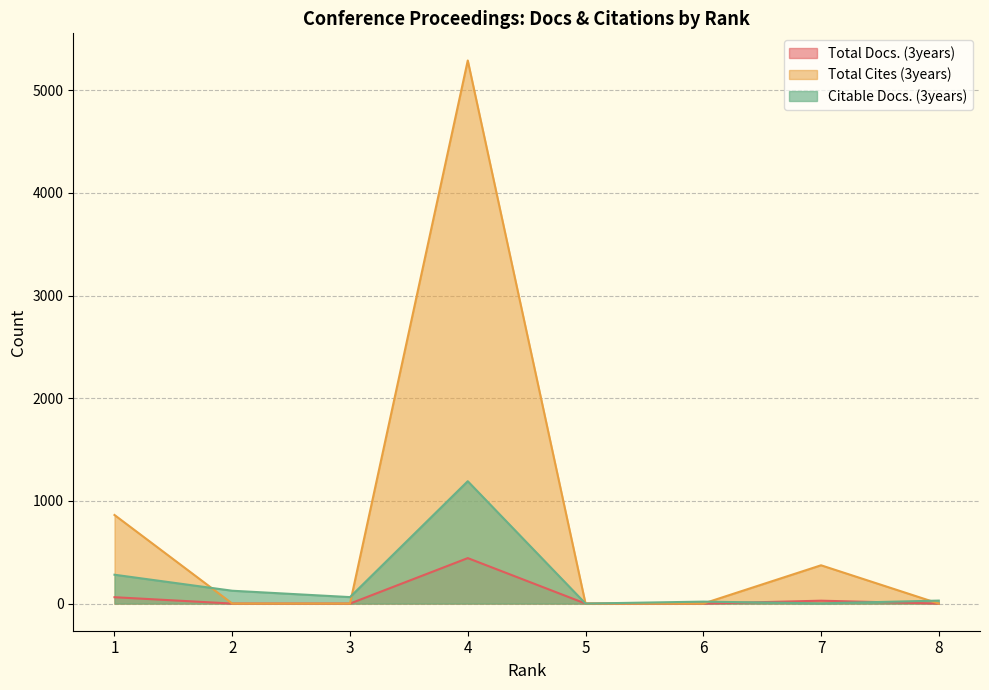

What is the total value across all series at 1?

1206